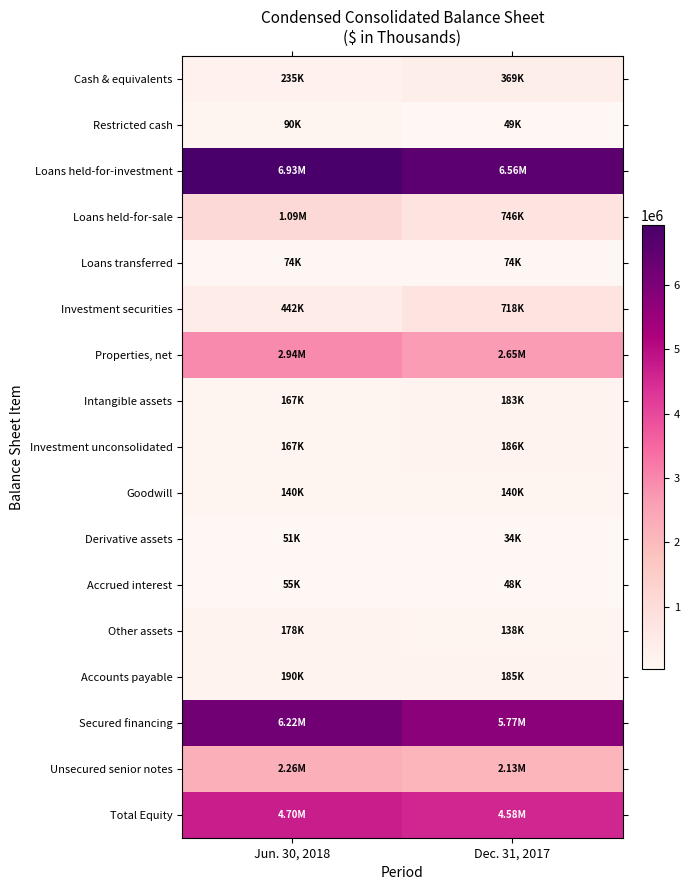

Which has a higher value, Jun. 30, 2018 or Dec. 31, 2017?

Dec. 31, 2017